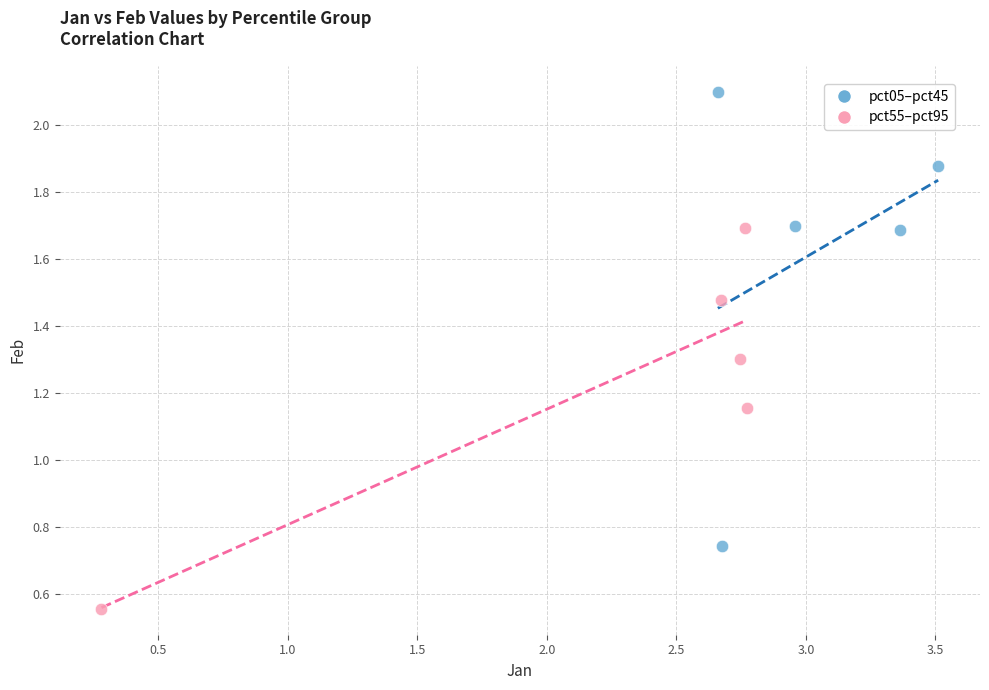

Which series has the largest Y range (max minus min)?

pct05–pct45